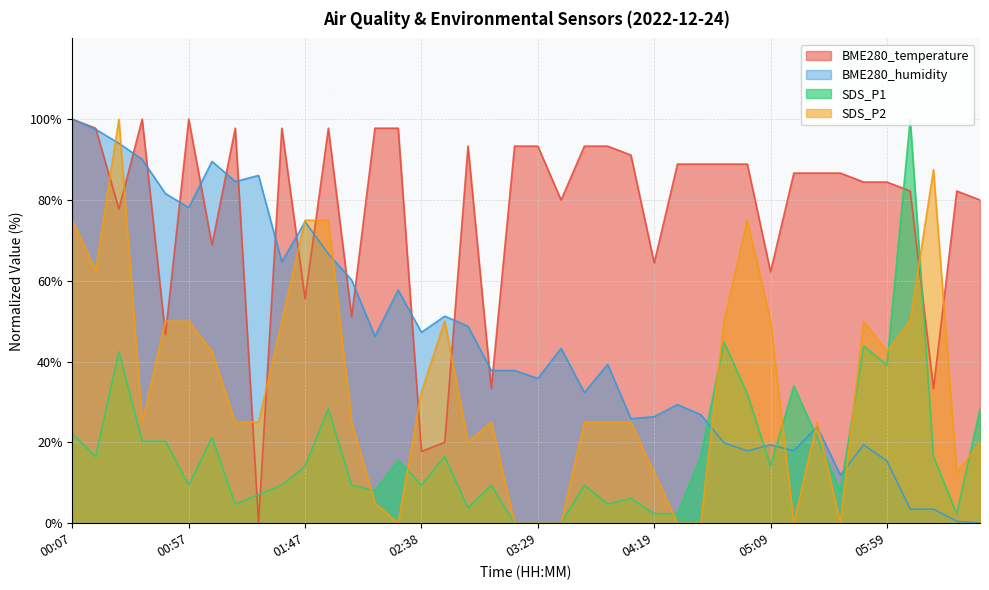

Reading right to left, transcribe all the data shown in this chart.

BME280_temperature: 06:39=80.0	06:29=82.2	06:19=33.3	06:09=82.2	05:59=84.4	05:49=84.4	05:39=86.7	05:29=86.7	05:19=86.7	05:09=62.2	04:59=88.9	04:49=88.9	04:39=88.9	04:29=88.9	04:19=64.4	04:09=91.1	03:59=93.3	03:49=93.3	03:39=80.0	03:29=93.3	03:19=93.3	03:09=33.3	02:58=93.3	02:48=20.0	02:38=17.8	02:28=97.8	02:17=97.8	02:07=51.1	01:57=97.8	01:47=55.6	01:37=97.8	01:27=0.0	01:17=97.8	01:07=68.9	00:57=100.0	00:47=46.7	00:37=100.0	00:27=77.8	00:17=97.8	00:07=100.0
BME280_humidity: 06:39=0.0	06:29=0.5	06:19=3.5	06:09=3.5	05:59=15.4	05:49=19.4	05:39=11.9	05:29=23.9	05:19=17.9	05:09=19.4	04:59=17.9	04:49=19.9	04:39=26.9	04:29=29.4	04:19=26.4	04:09=25.9	03:59=39.3	03:49=32.3	03:39=43.3	03:29=35.8	03:19=37.8	03:09=37.8	02:58=48.8	02:48=51.2	02:38=47.3	02:28=57.7	02:17=46.3	02:07=60.2	01:57=66.7	01:47=74.6	01:37=64.7	01:27=86.1	01:17=84.6	01:07=89.6	00:57=78.1	00:47=81.6	00:37=90.0	00:27=94.0	00:17=97.5	00:07=100.0
SDS_P1: 06:39=28.3	06:29=2.4	06:19=16.5	06:09=100.0	05:59=39.2	05:49=43.9	05:39=8.0	05:29=21.2	05:19=34.0	05:09=14.2	04:59=32.1	04:49=44.8	04:39=16.5	04:29=2.4	04:19=2.4	04:09=6.1	03:59=4.7	03:49=9.4	03:39=0.0	03:29=0.0	03:19=0.0	03:09=9.4	02:58=3.8	02:48=16.5	02:38=9.4	02:28=15.6	02:17=8.0	02:07=9.4	01:57=28.3	01:47=14.2	01:37=9.4	01:27=7.1	01:17=4.7	01:07=21.2	00:57=9.4	00:47=20.3	00:37=20.3	00:27=42.5	00:17=16.5	00:07=22.2
SDS_P2: 06:39=20.0	06:29=12.5	06:19=87.5	06:09=50.0	05:59=42.5	05:49=50.0	05:39=0.0	05:29=25.0	05:19=0.0	05:09=50.0	04:59=75.0	04:49=50.0	04:39=0.0	04:29=0.0	04:19=12.5	04:09=25.0	03:59=25.0	03:49=25.0	03:39=0.0	03:29=0.0	03:19=0.0	03:09=25.0	02:58=20.0	02:48=50.0	02:38=32.5	02:28=0.0	02:17=5.0	02:07=25.0	01:57=75.0	01:47=75.0	01:37=50.0	01:27=25.0	01:17=25.0	01:07=42.5	00:57=50.0	00:47=50.0	00:37=25.0	00:27=100.0	00:17=62.5	00:07=75.0